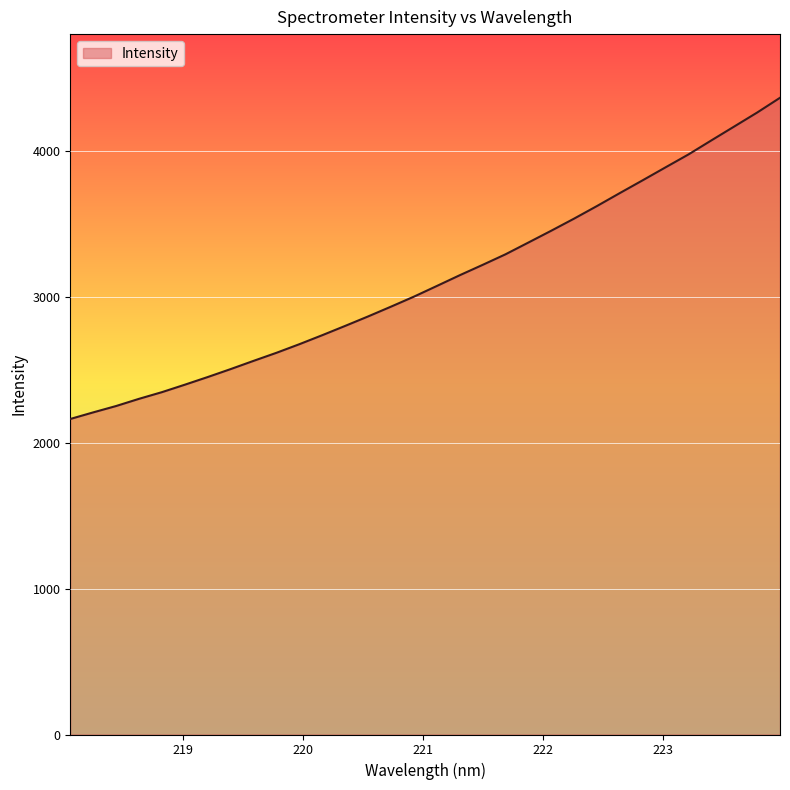

What is the minimum value shown in the chart?

2161.6